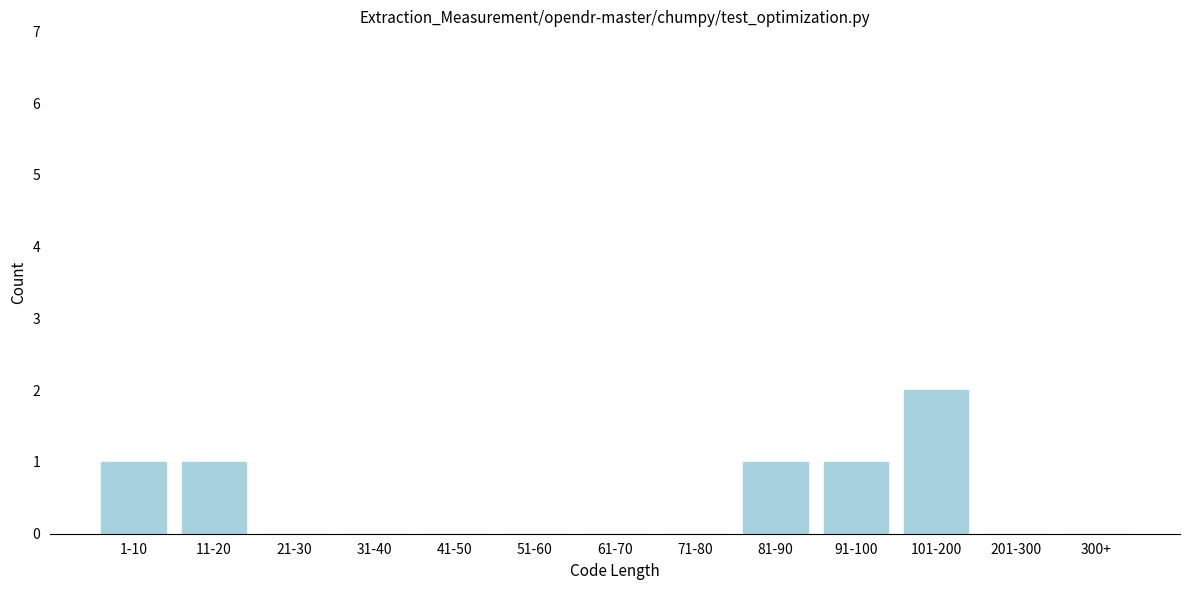

Reading left to right, what are all the values shown in this chart?

1-10=1	11-20=1	21-30=0	31-40=0	41-50=0	51-60=0	61-70=0	71-80=0	81-90=1	91-100=1	101-200=2	201-300=0	300+=0